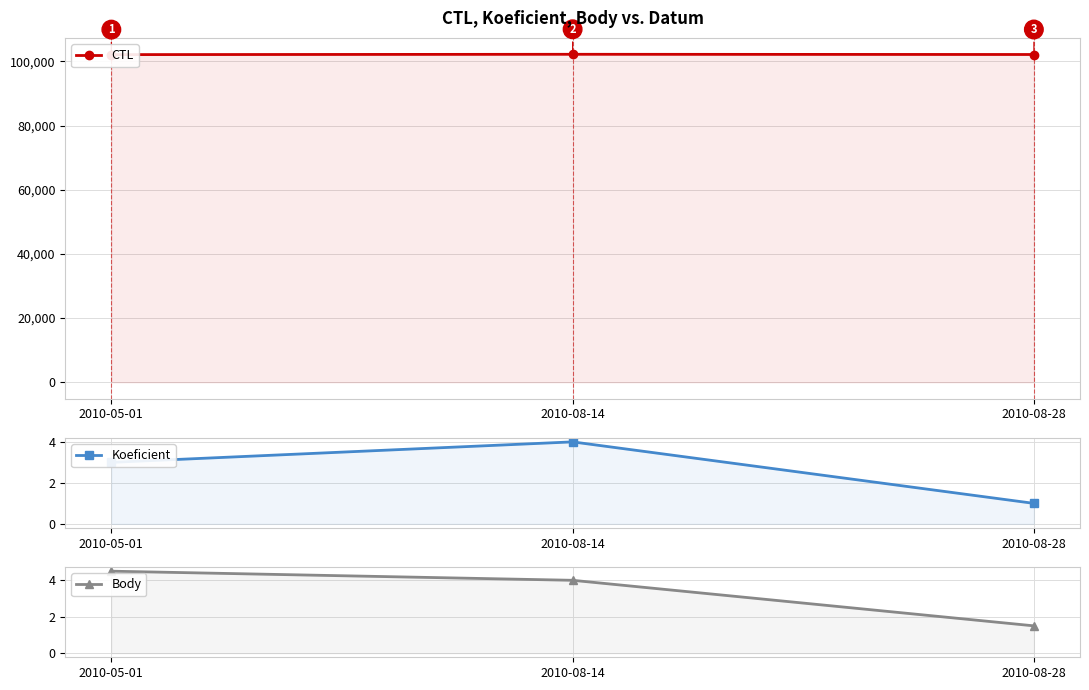

List the labels in order of Body value, smallest first.

2010-08-28, 2010-08-14, 2010-05-01